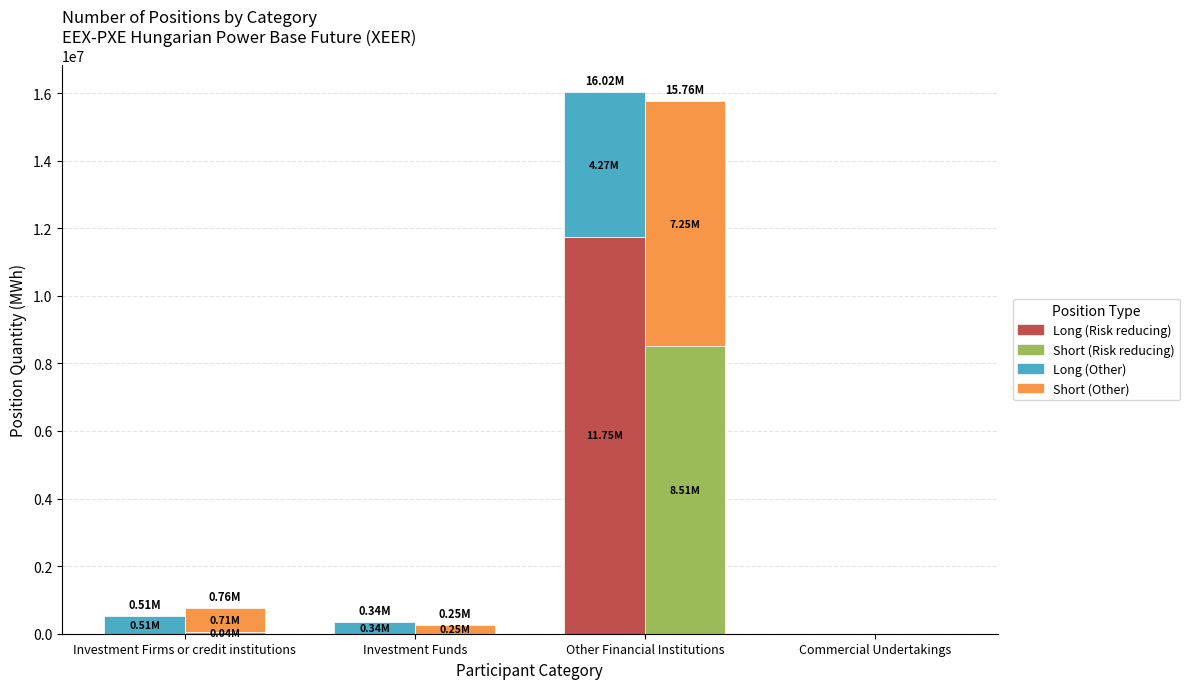

What is the label of the 3rd bar from the left?

Other Financial Institutions